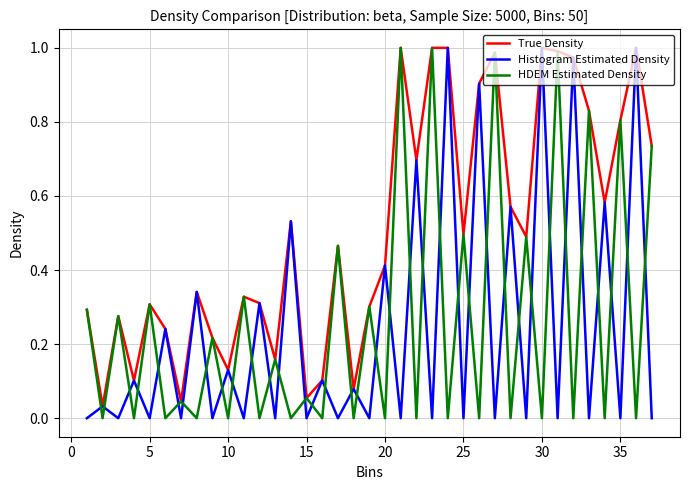

Which series ends up on top after the final intersection of Histogram Estimated Density and HDEM Estimated Density?

HDEM Estimated Density